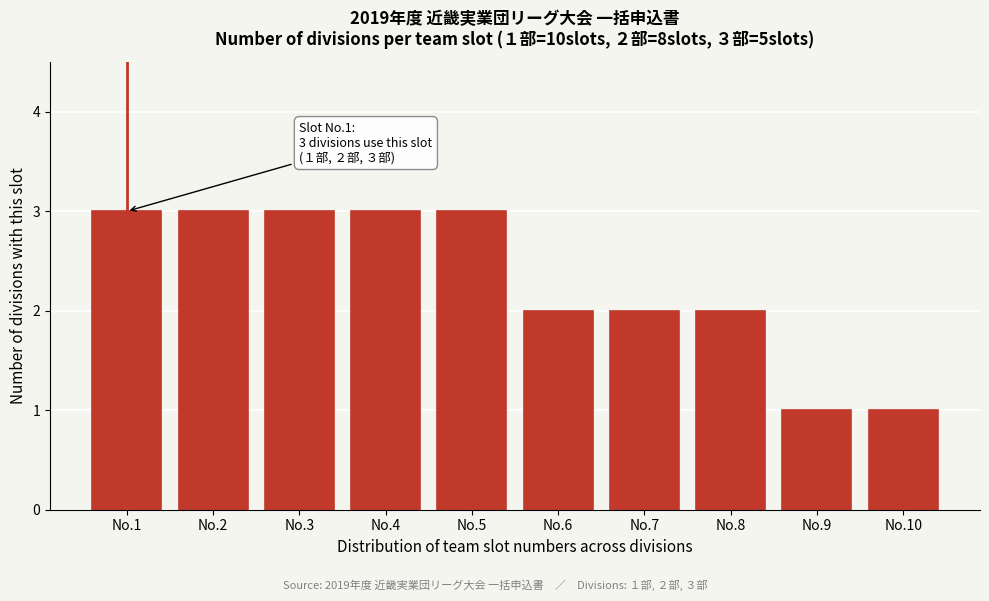

Reading left to right, list all the values displayed in this chart.

3	3	3	3	3	2	2	2	1	1